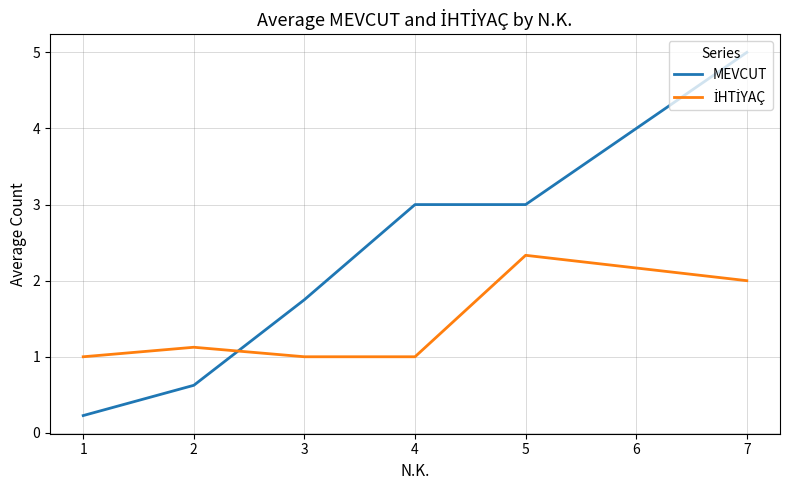

Does the chart have visible grid lines?

Yes